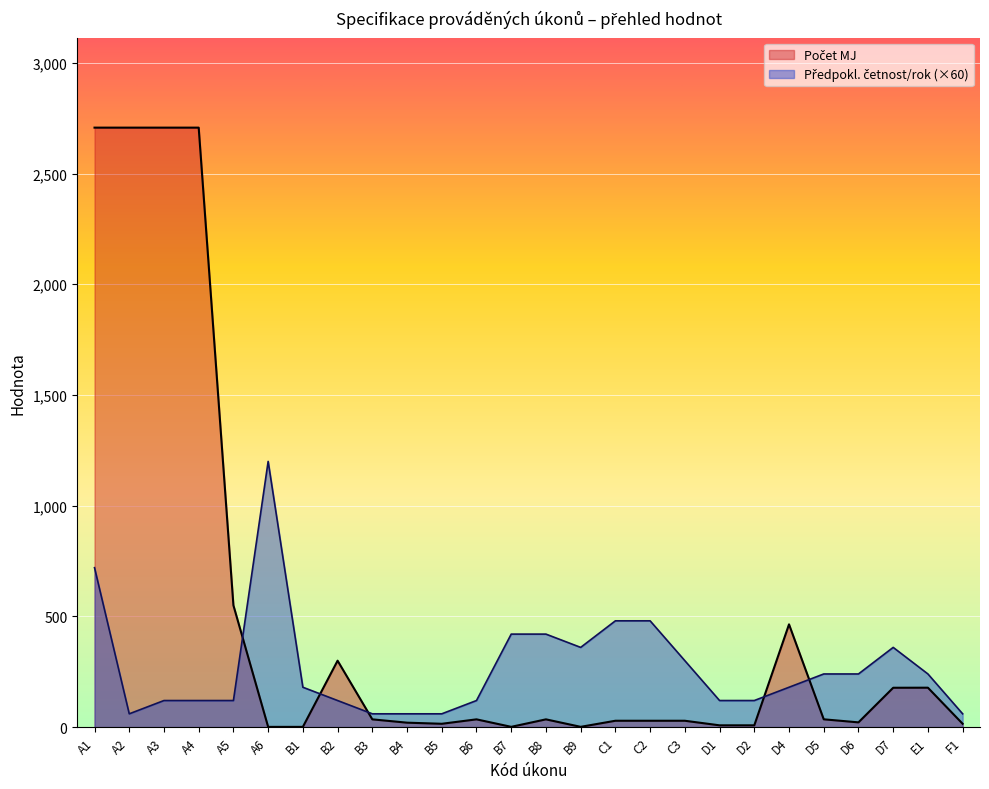

Between which two adjacent categories do Počet MJ and Předpokl. četnost/rok first intersect?

A5 and A6